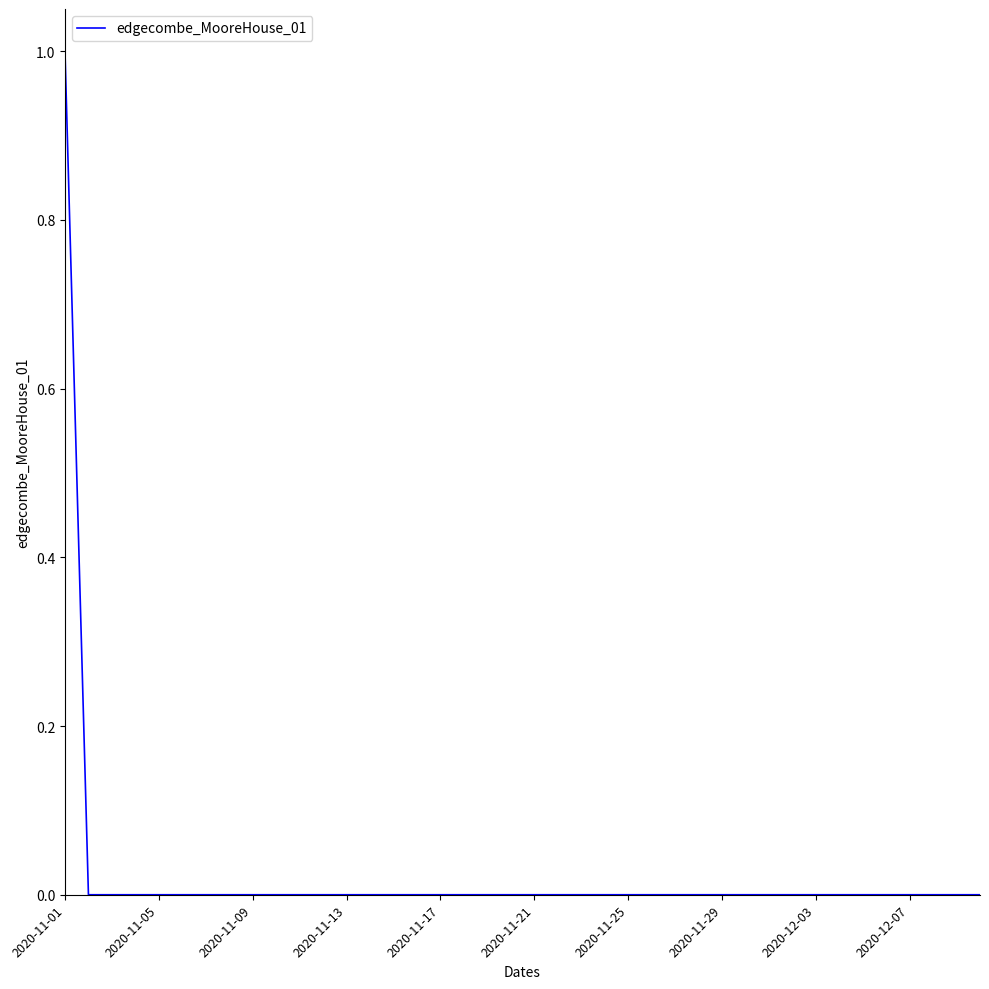

The value at 2020-11-21 is 0. True or false?

True